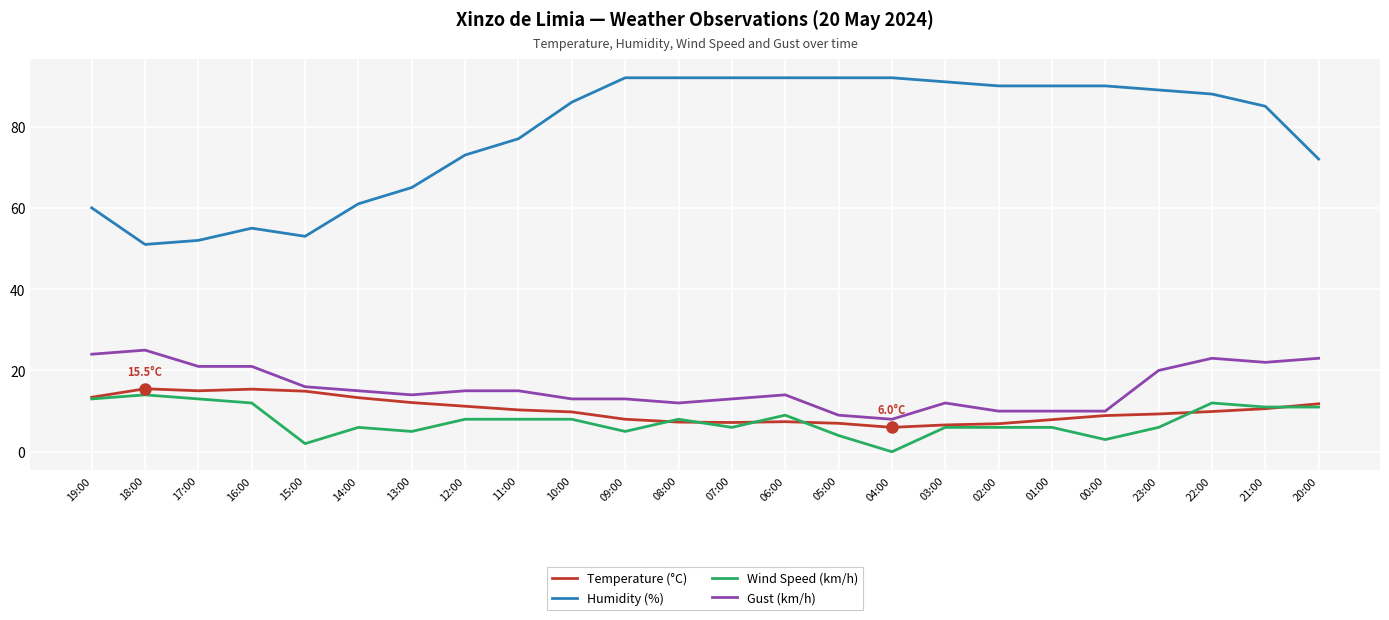

Is the value of Temperature (°C) at 20:00 greater than the value of Humidity (%) at 08:00?

No